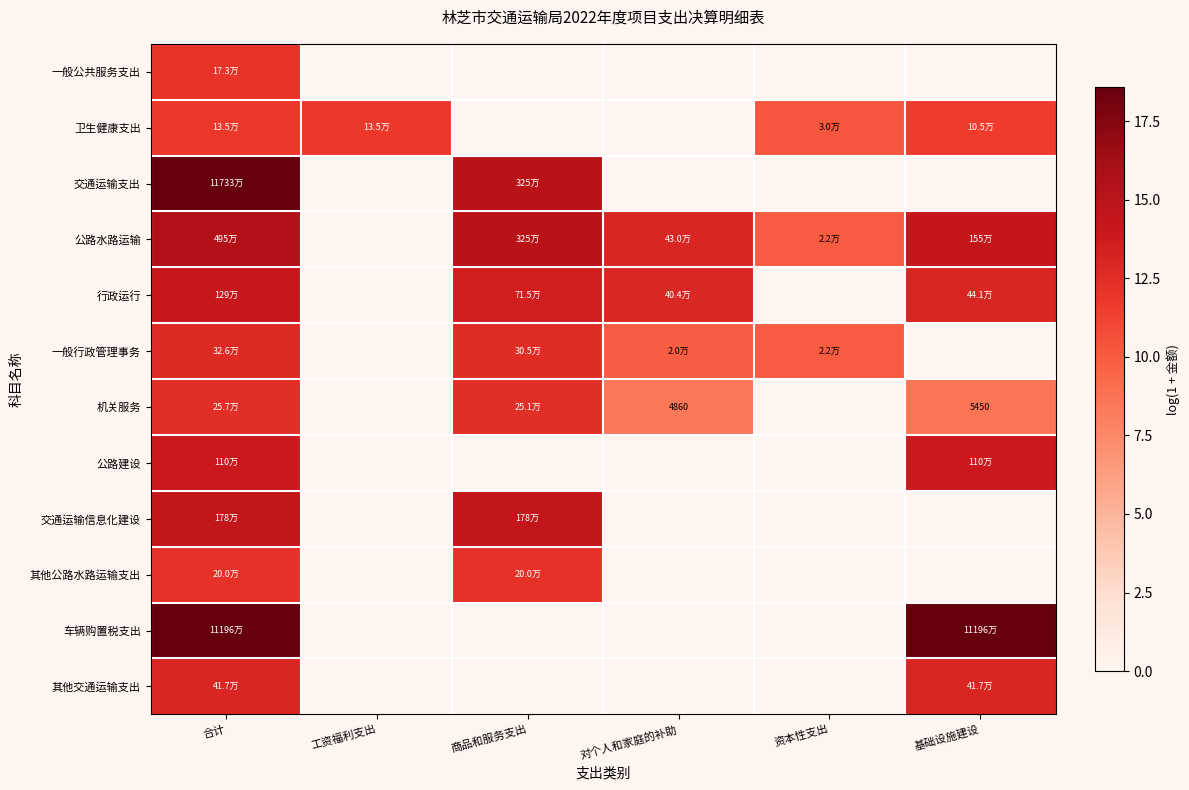

Which category has the highest value in the 车辆购置税支出 series?

合计